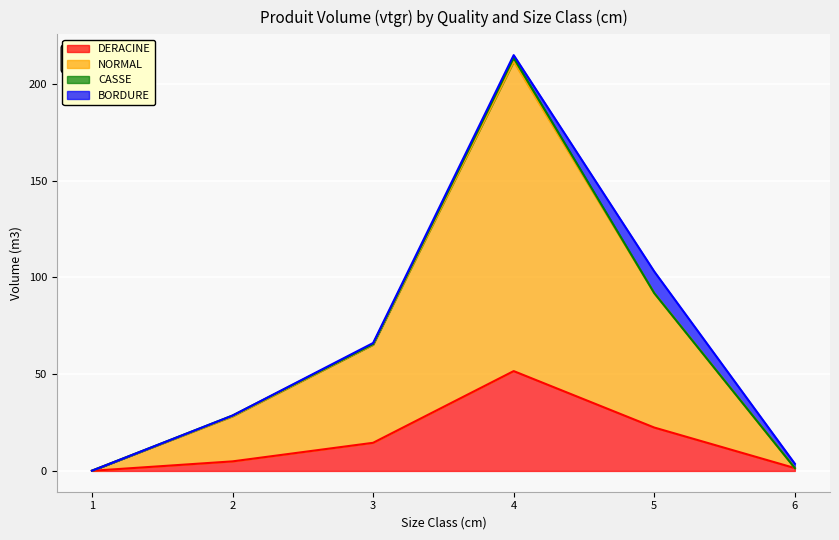

Which category has the highest value in the DERACINE series?

4